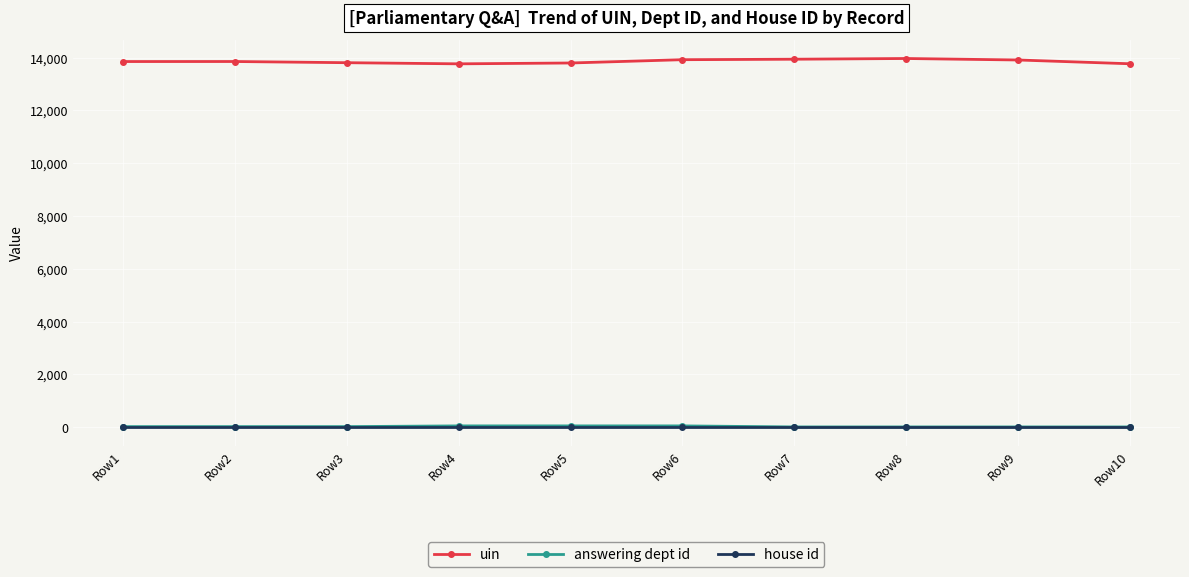

What is the greatest value displayed?

13969